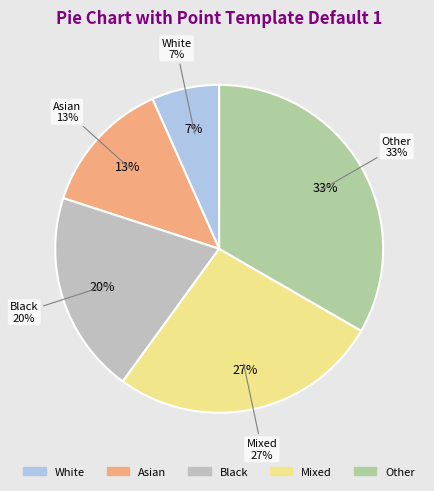

To the nearest percent, what percentage of the pie is Black?

20%